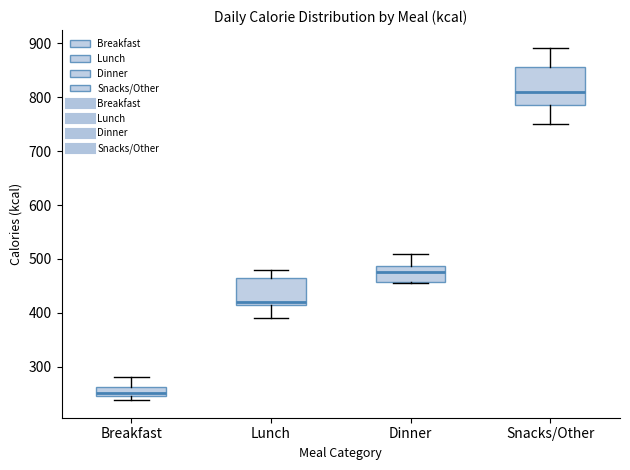

Which box's median line is the highest?

Snacks/Other